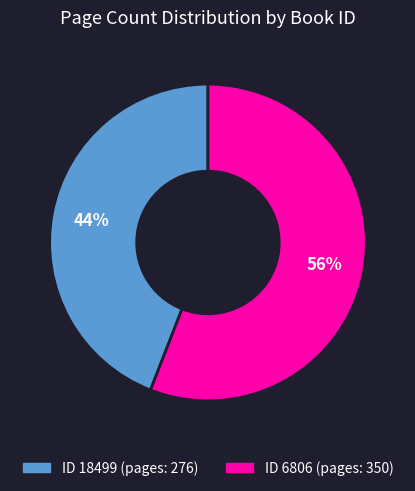

To the nearest percent, what is the difference between the largest and smallest slice percentages?

12%